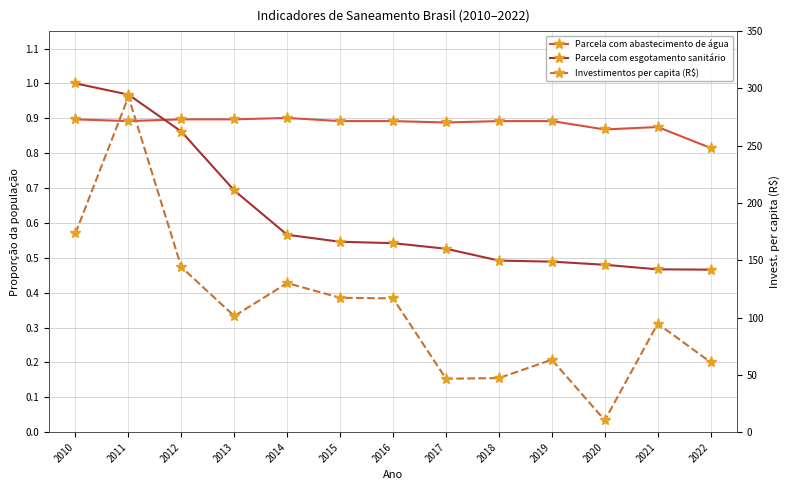

Reading left to right, what are all the values shown in this chart?

Parcela com abastecimento de água: 0.9	0.9	0.9	0.9	0.9	0.9	0.9	0.9	0.9	0.9	0.9	0.9	0.8
Parcela com esgotamento sanitário: 1.0	1.0	0.9	0.7	0.6	0.5	0.5	0.5	0.5	0.5	0.5	0.5	0.5
Investimentos per capita (R$): 173.6	292.7	144.0	101.3	130.1	117.3	116.8	46.6	47.2	63.3	10.4	94.8	61.0